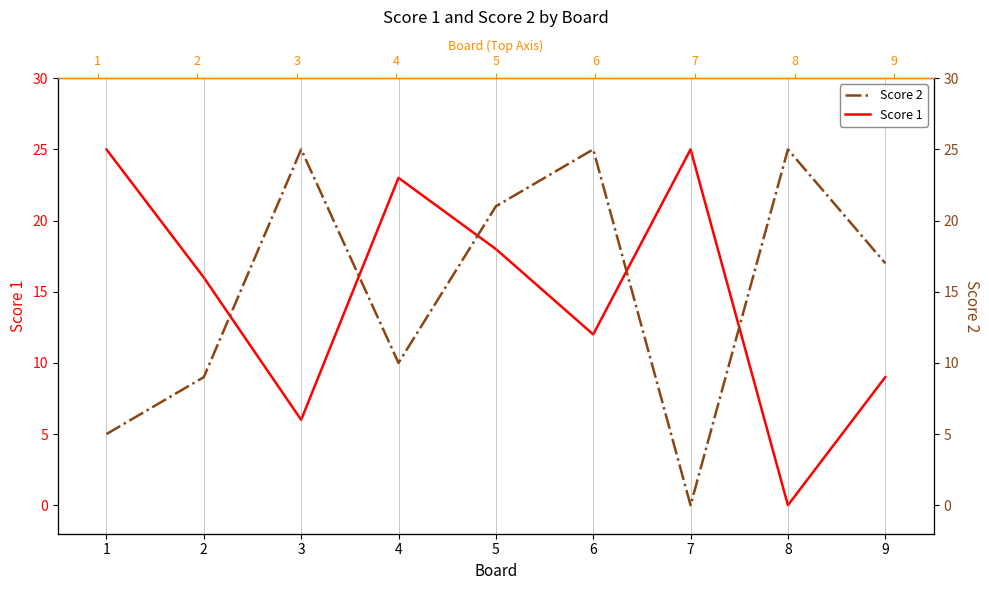

Between which two adjacent categories do Score 2 and Score 1 first intersect?

2 and 3